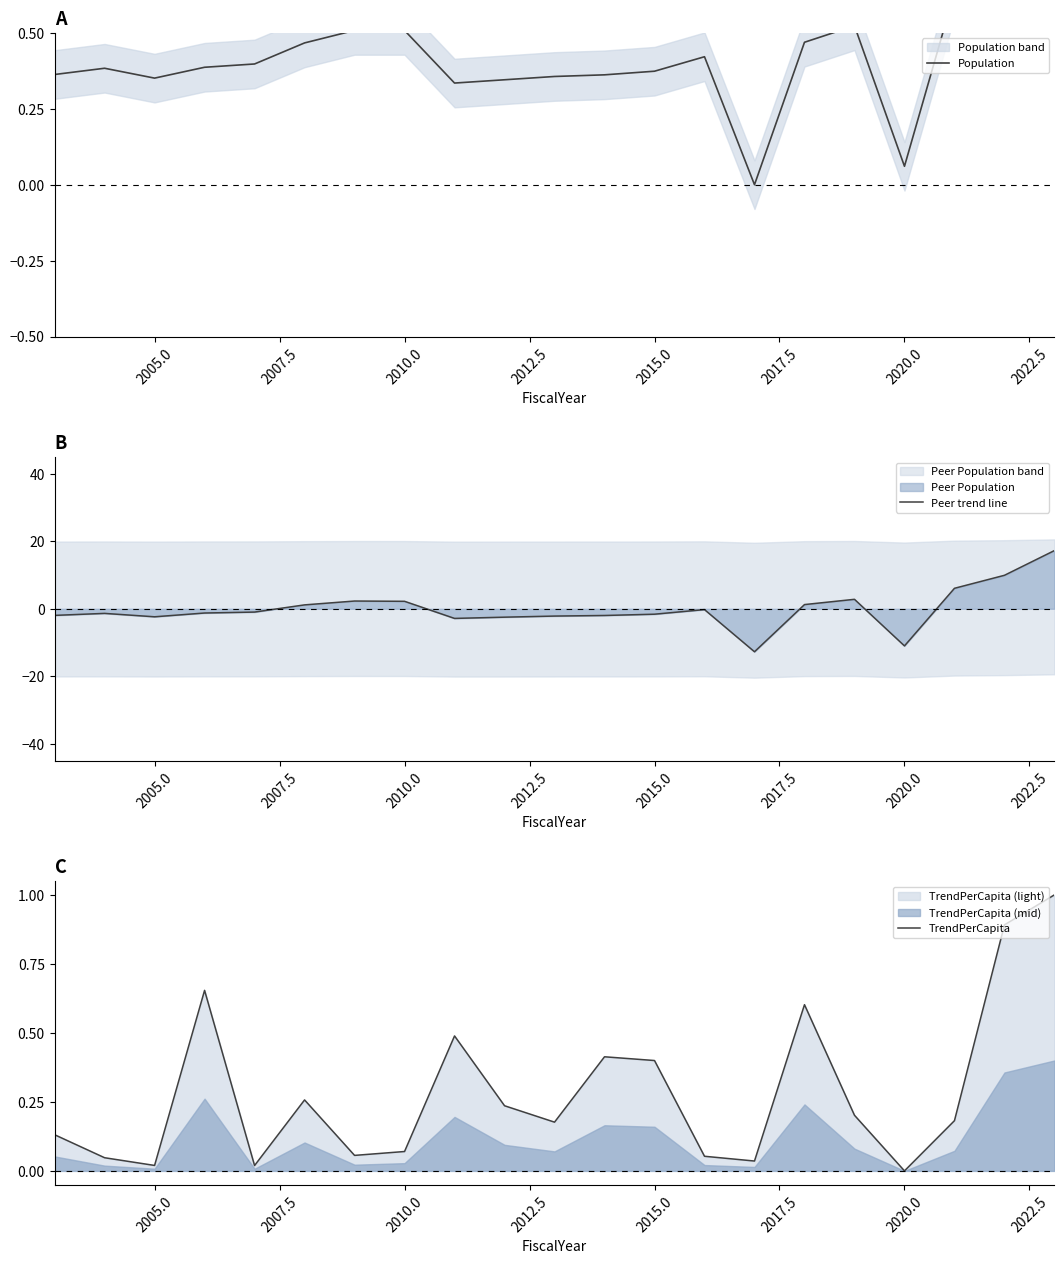

Which series has the largest total across all categories?

Population